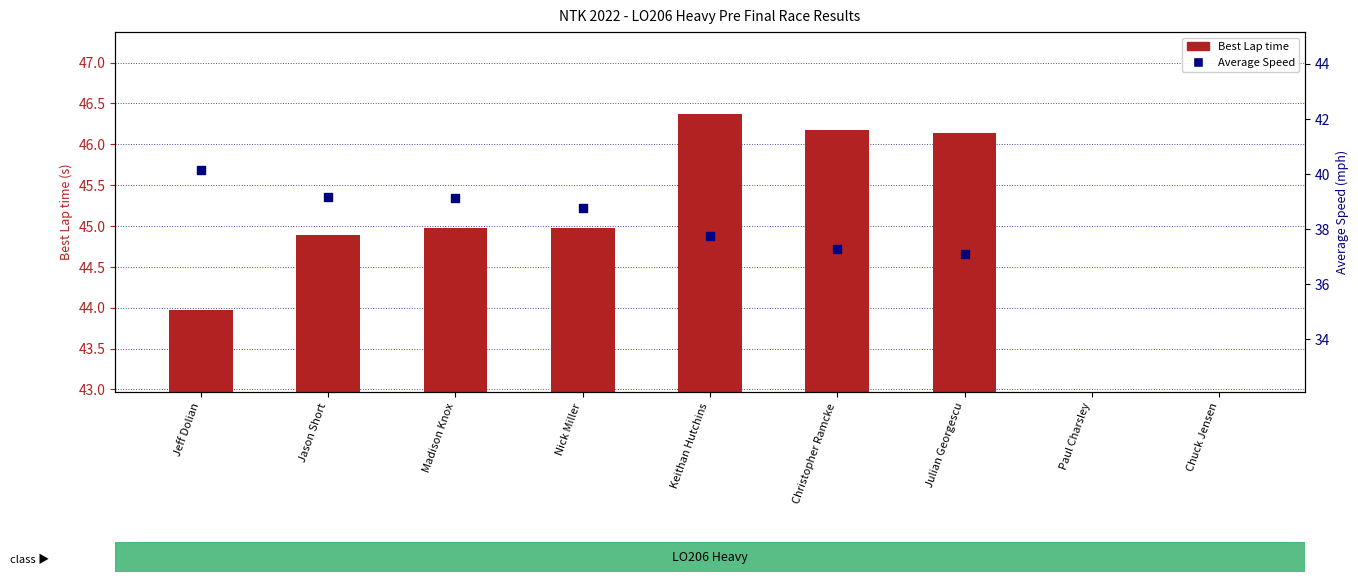

Which series has the largest total across all categories?

Best Lap time